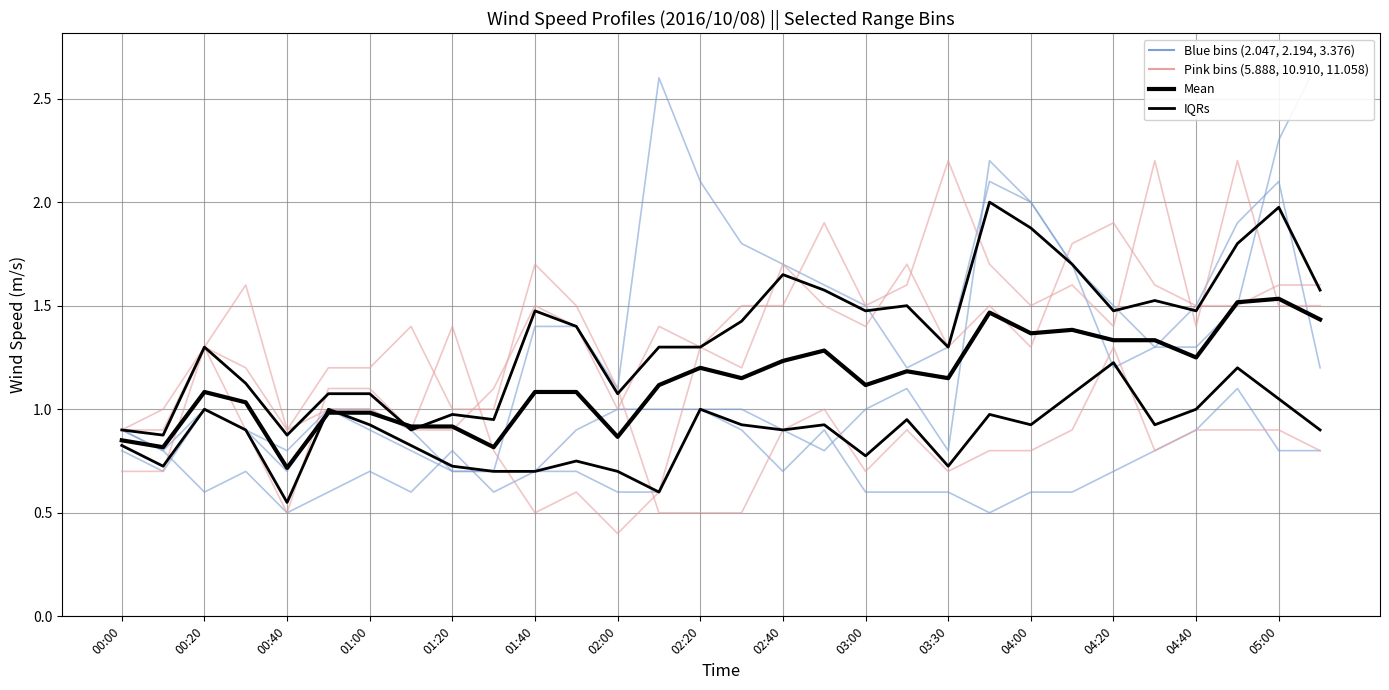

What is the spread (max minus min) of values at 23?

0.3